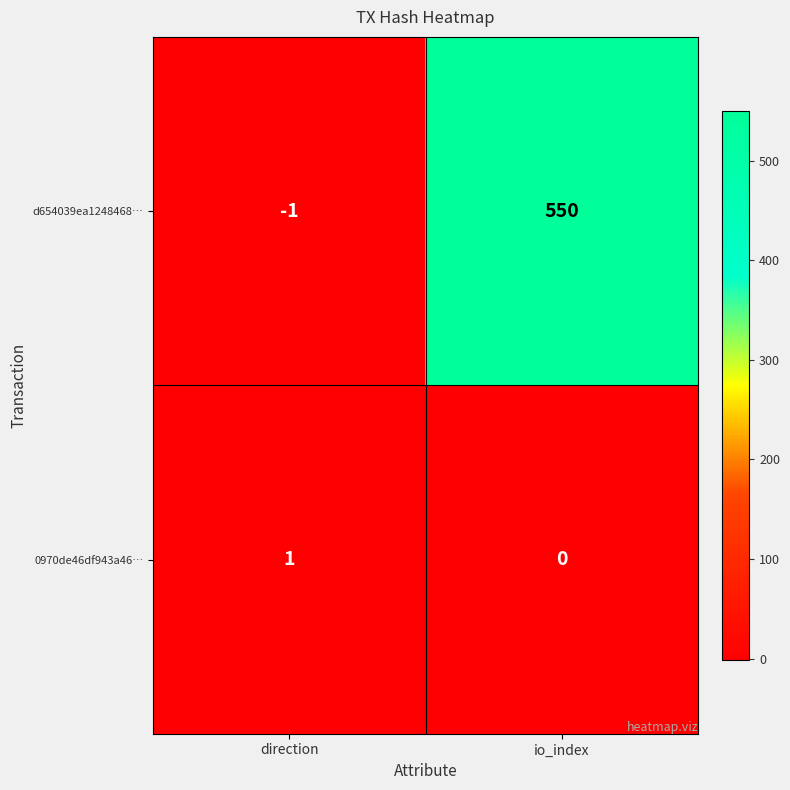

What is the difference between the d654039ea1248468… values at direction and io_index?

551